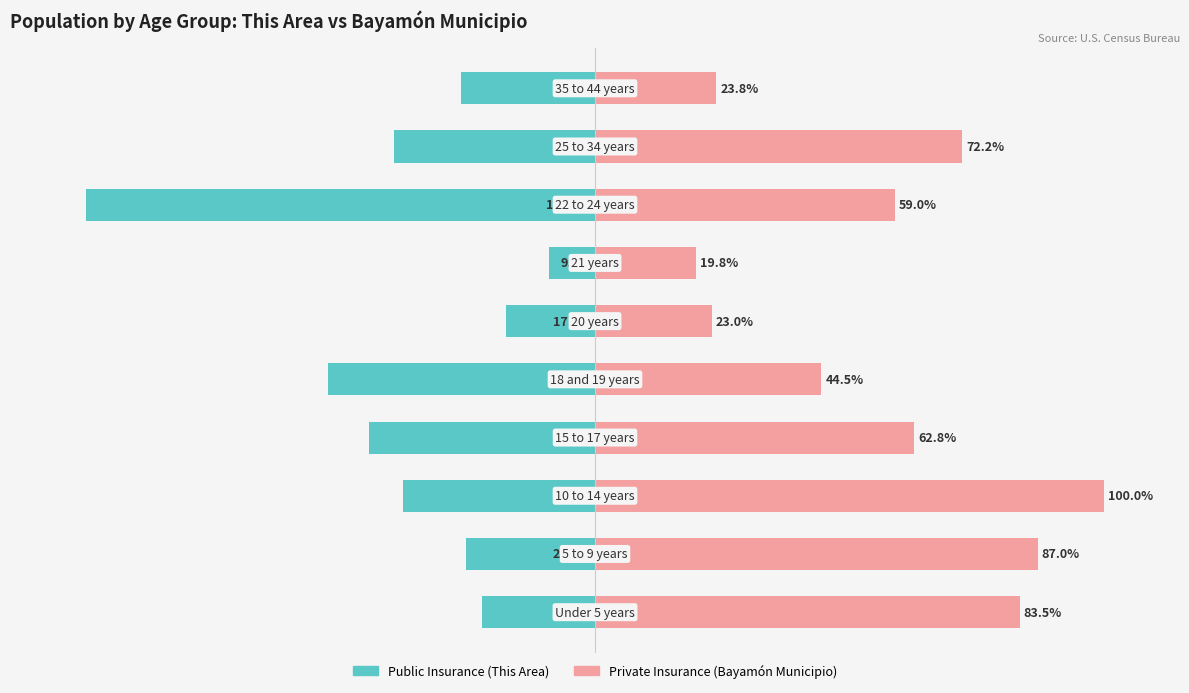

Rank the series at 3 from highest to lowest value.

Private Insurance, Public Insurance